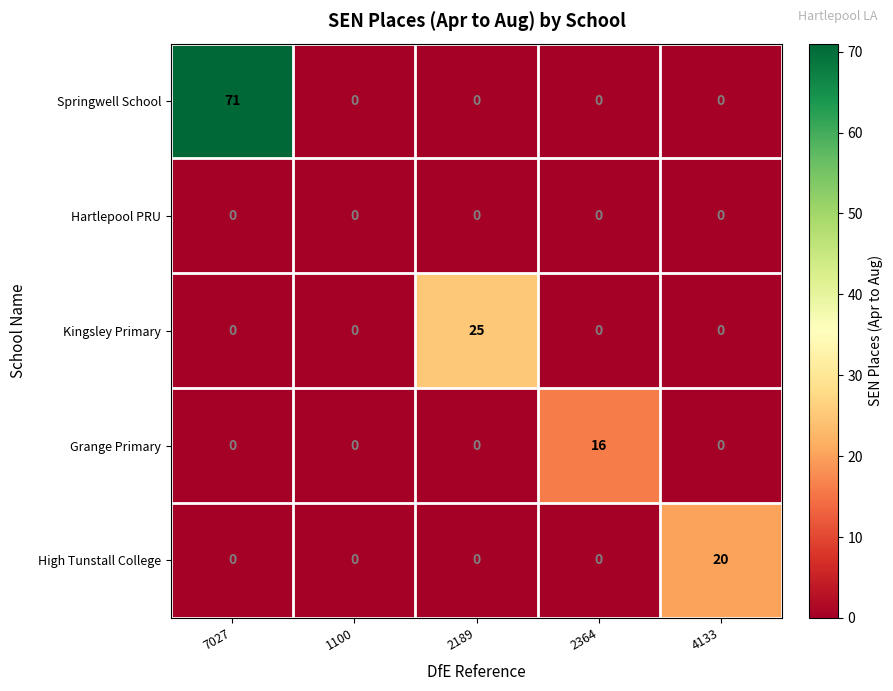

True or false: Hartlepool PRU has a value of 0 at 2364.

True